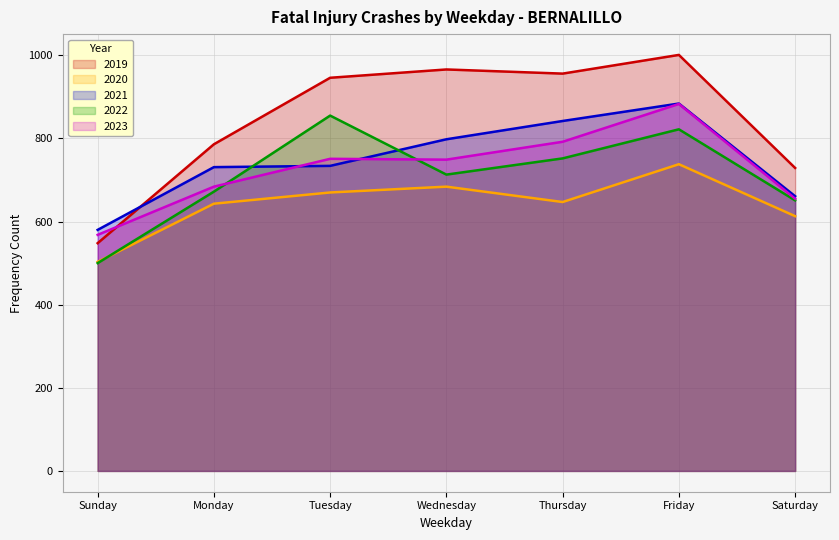

Reading left to right, extract all data points from this chart.

2019: Sunday=548	Monday=786	Tuesday=946	Wednesday=966	Thursday=956	Friday=1001	Saturday=729
2020: Sunday=503	Monday=643	Tuesday=670	Wednesday=684	Thursday=647	Friday=738	Saturday=613
2021: Sunday=580	Monday=731	Tuesday=734	Wednesday=798	Thursday=842	Friday=884	Saturday=661
2022: Sunday=500	Monday=672	Tuesday=855	Wednesday=713	Thursday=752	Friday=822	Saturday=651
2023: Sunday=568	Monday=684	Tuesday=751	Wednesday=749	Thursday=792	Friday=883	Saturday=655